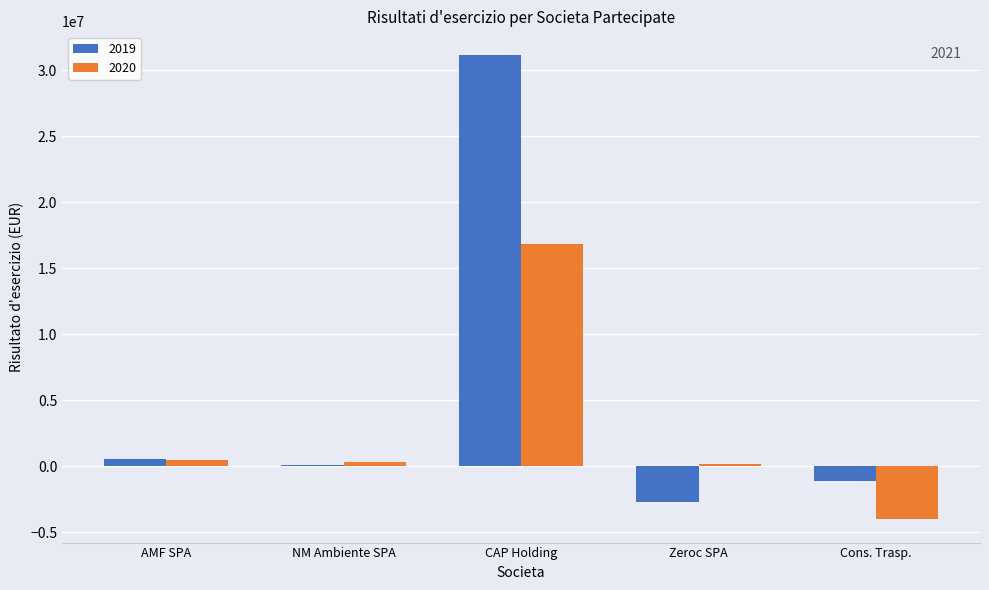

How many bars are there in total?

10